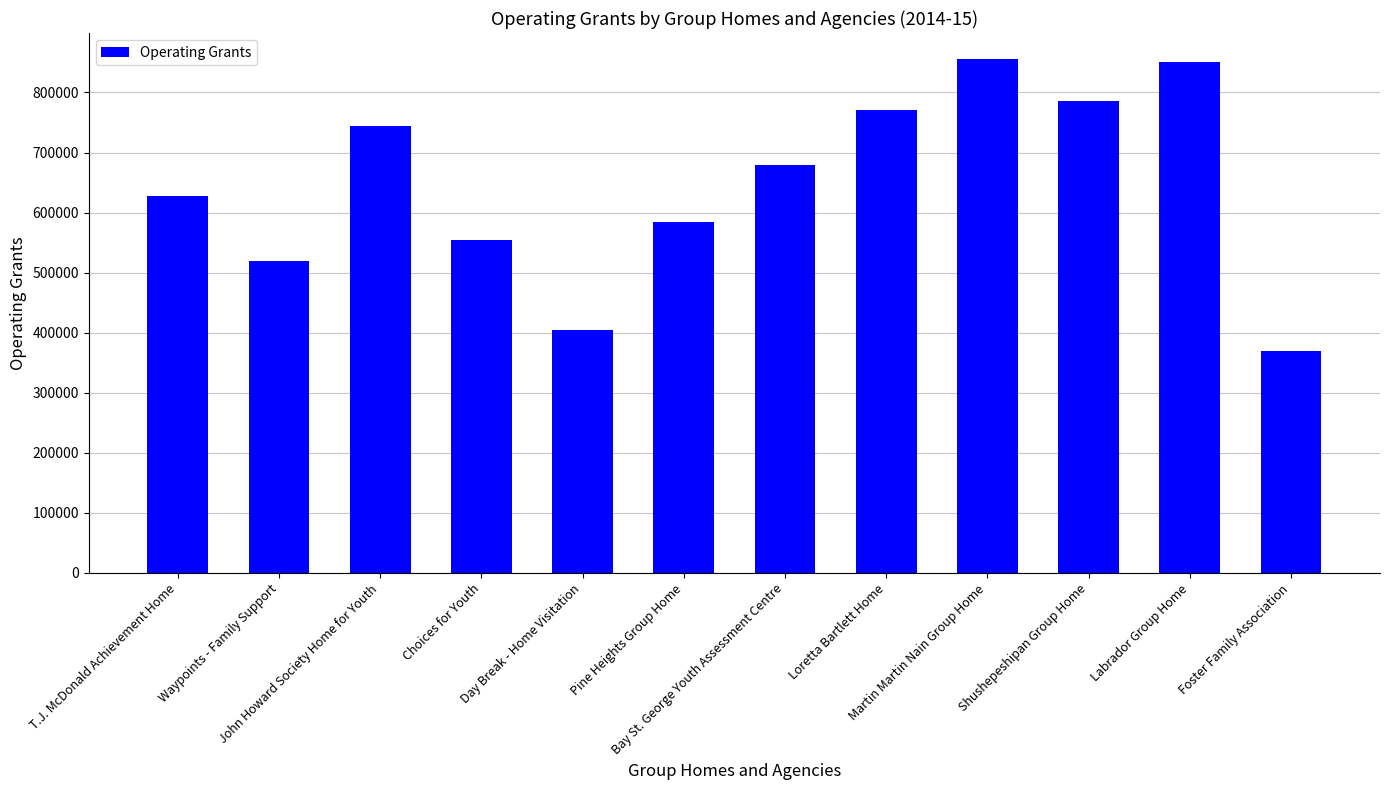

What is the value of the 4th bar from the left?

553875